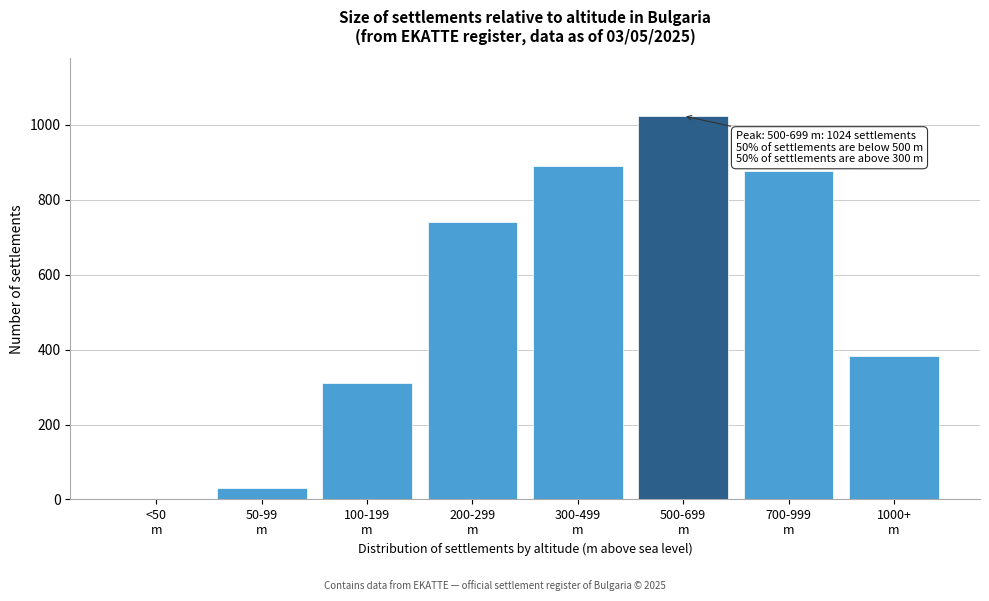

What is the sum of all values?

4259